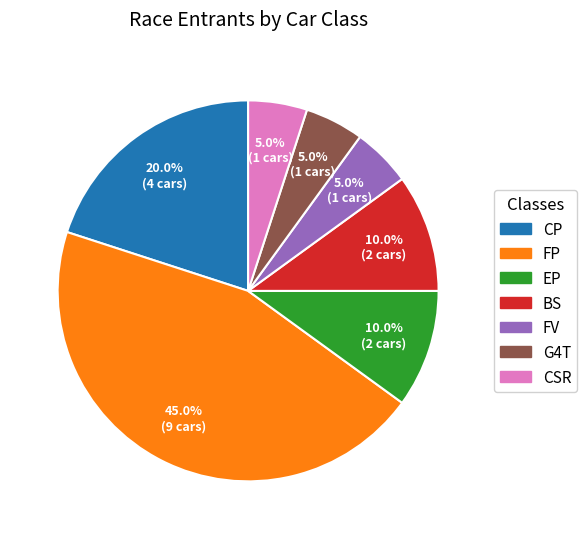

Does any single category account for the majority?

No